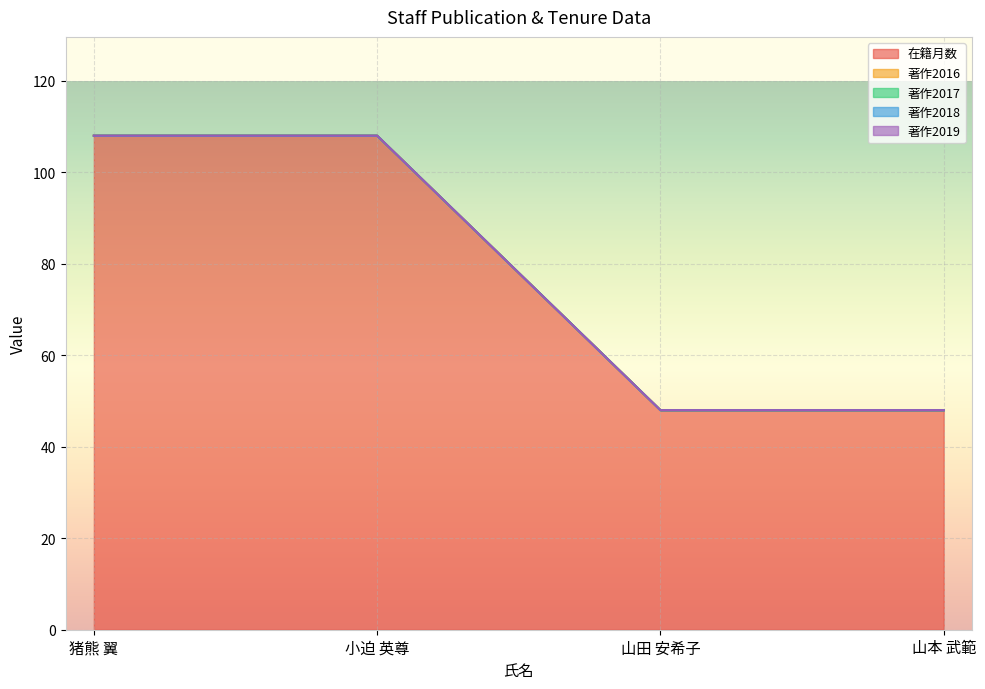

True or false: 在籍月数 has a value of 25 at 山本 武範.

False